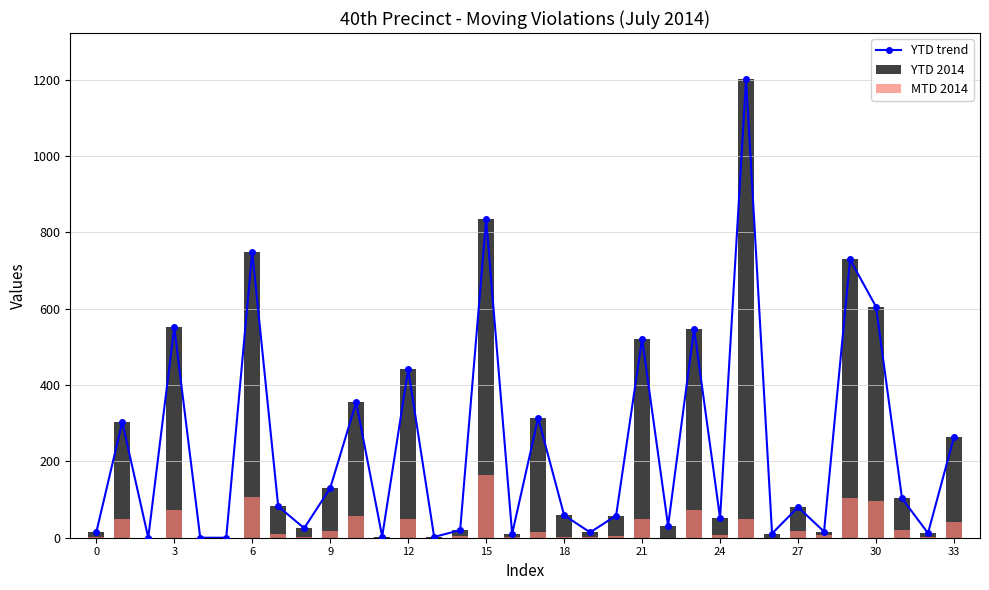

How many groups of bars are there?

34